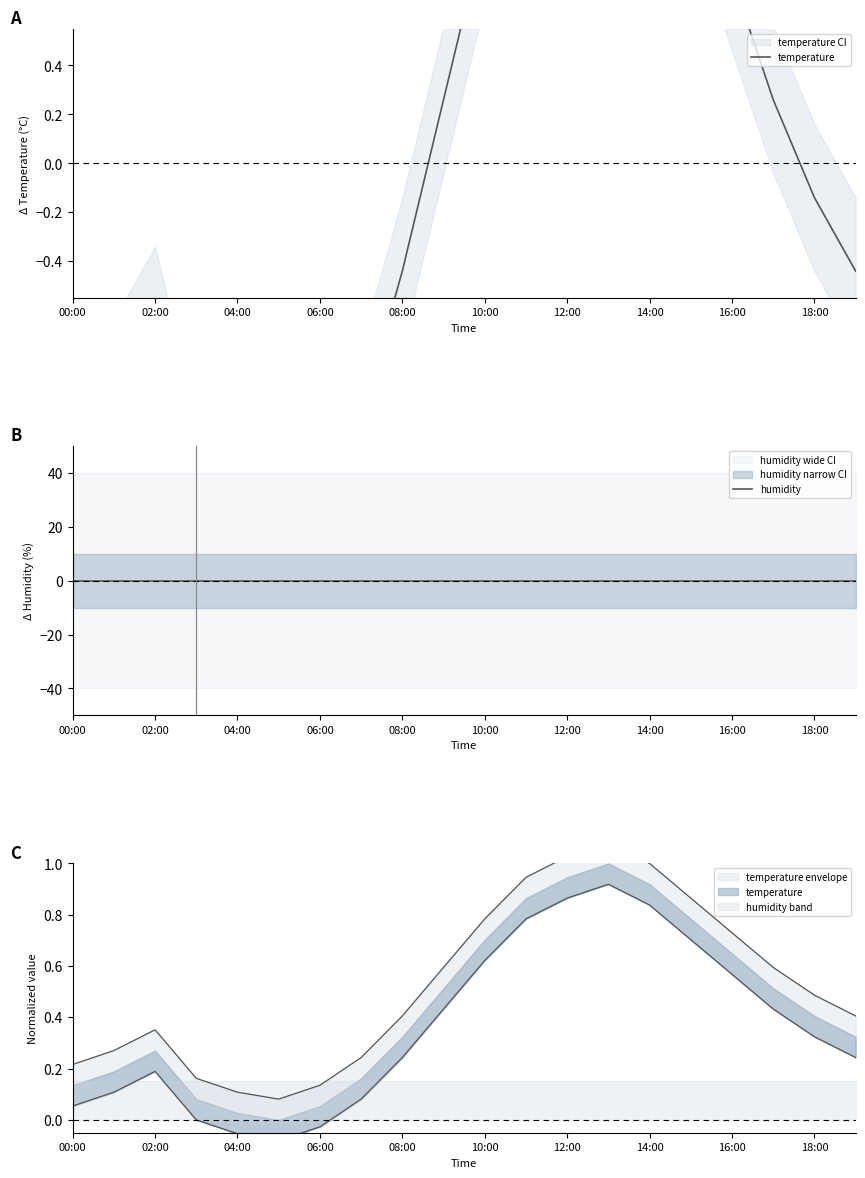

How many positive values does the temperature series have?

9